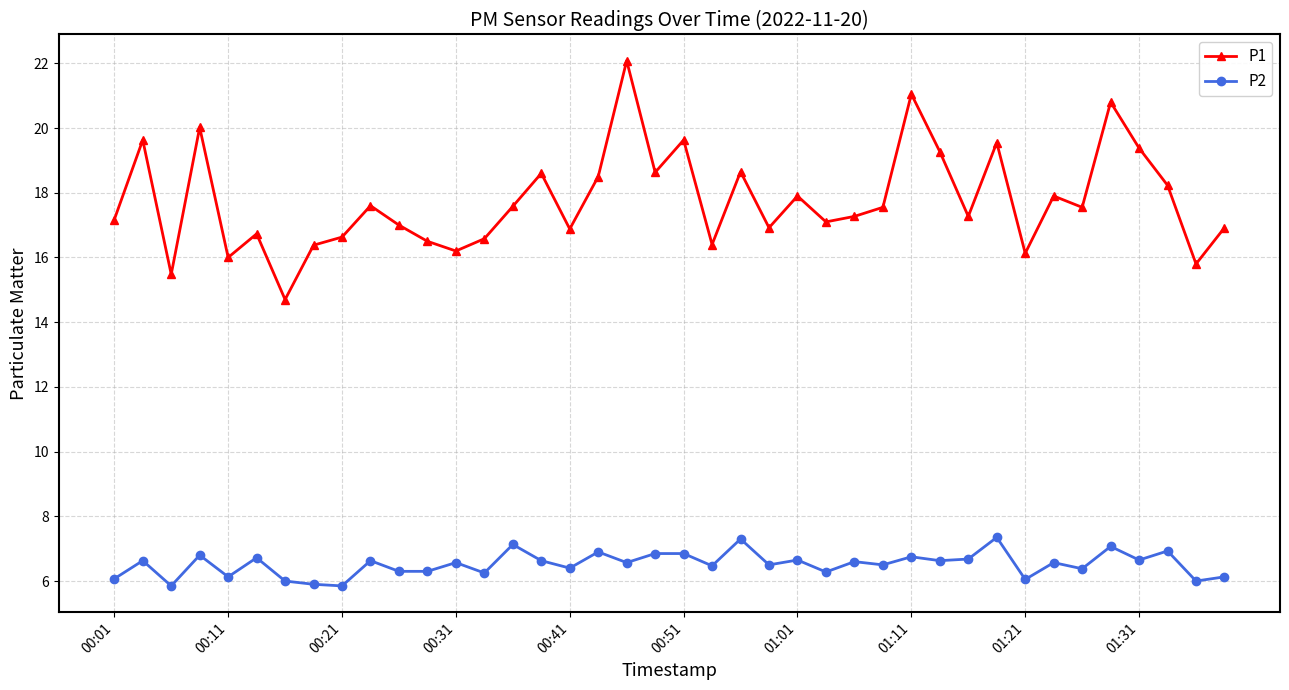

True or false: P2 has more than 0 points higher than both neighbors.

True